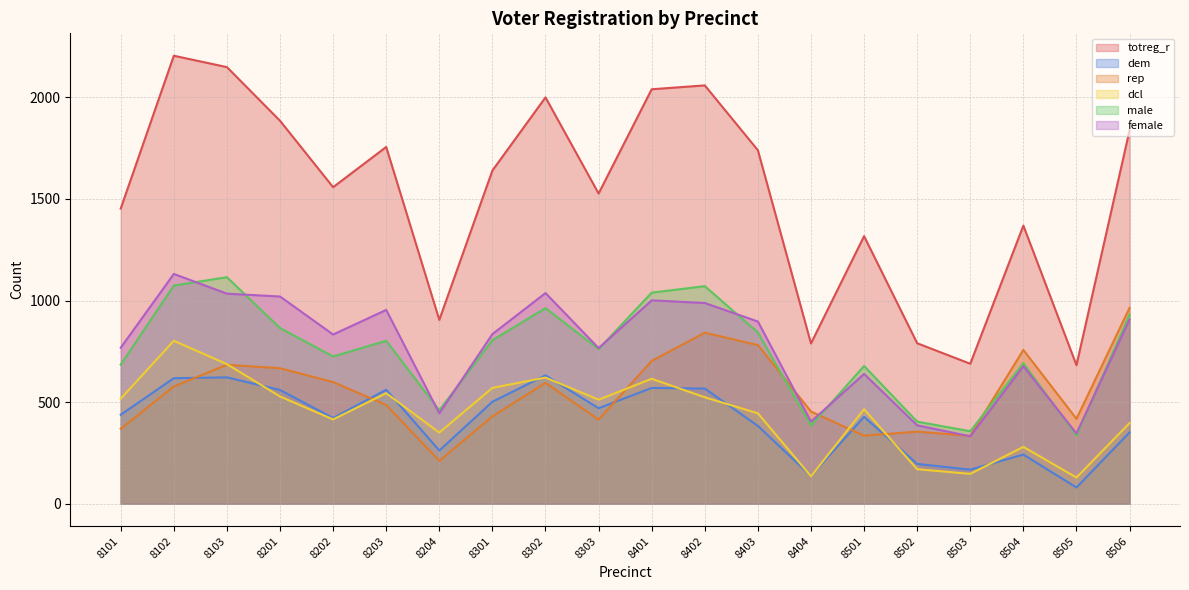

How many series are shown in this chart?

6